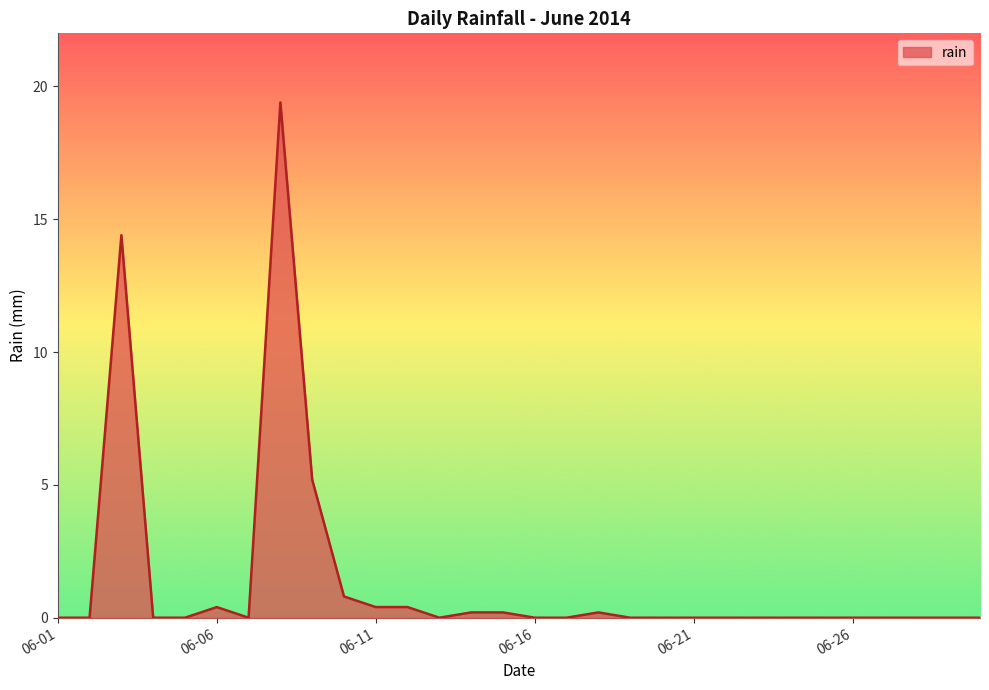

What is the difference between the maximum and minimum values?

19.4